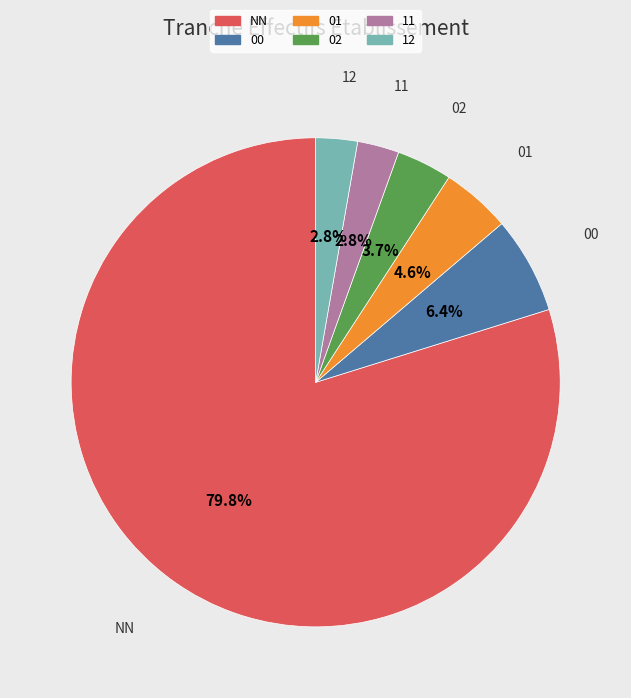

What is the majority slice?

NN